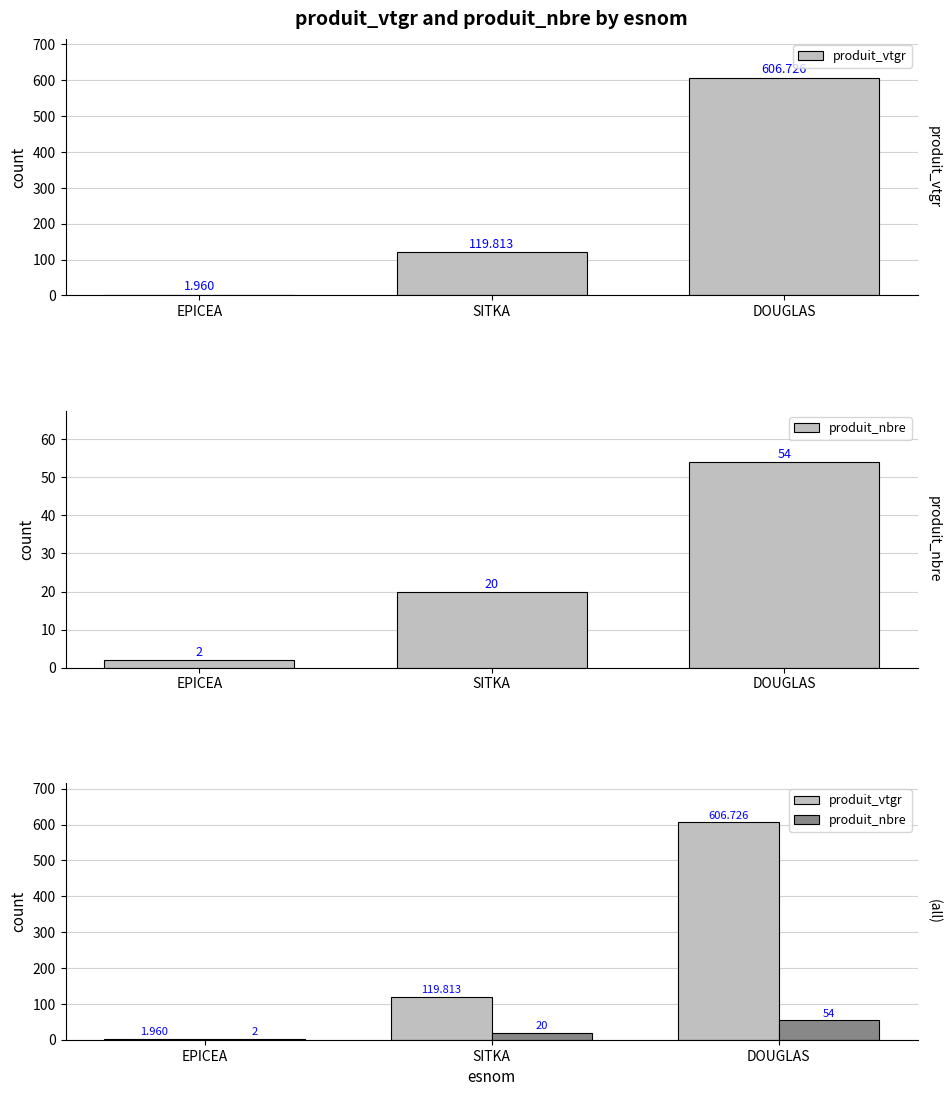

What is the sum of the produit_nbre values at DOUGLAS and EPICEA?

56.0